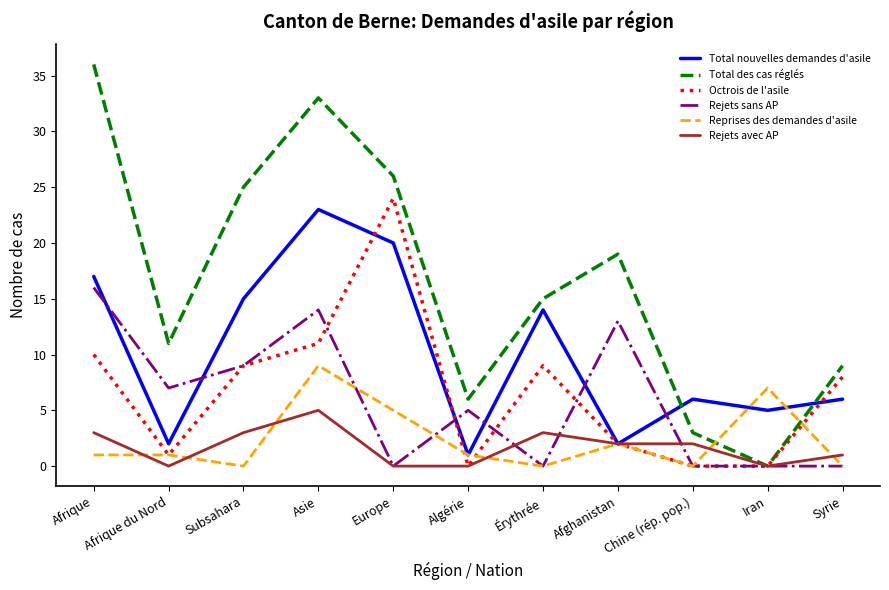

True or false: Total des cas réglés and Total nouvelles demandes d'asile intersect in this chart.

True